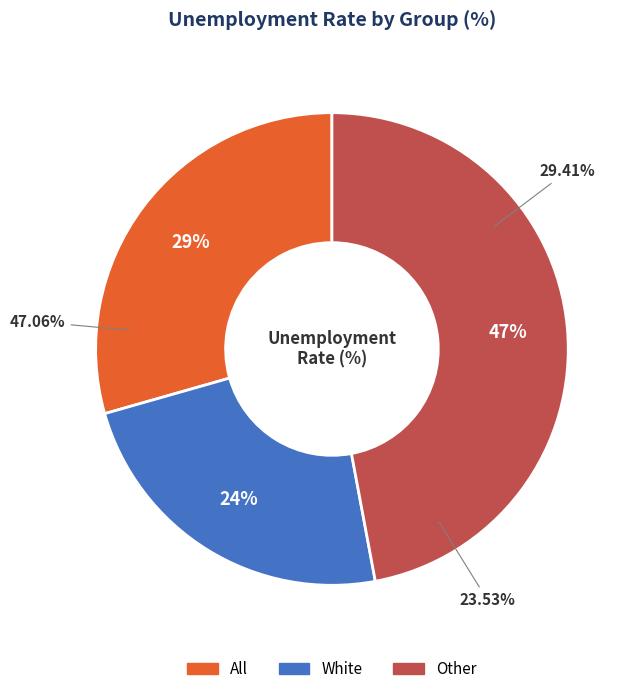

Between All and White, which is larger?

All